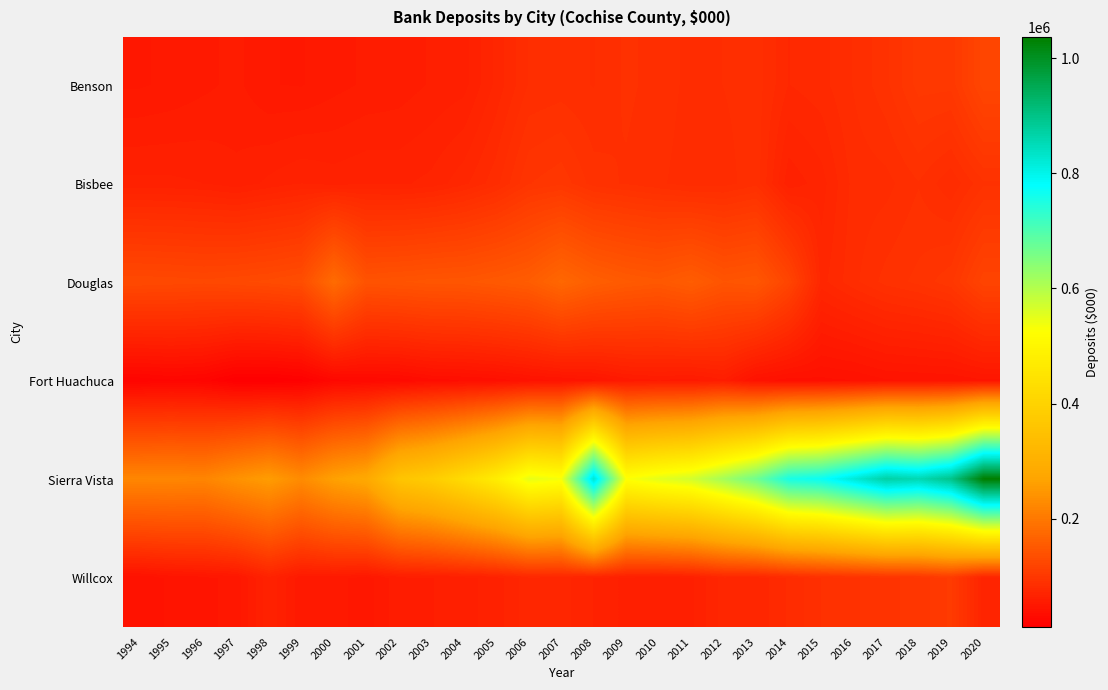

At how many categories does at least one series exceed 864325?

3